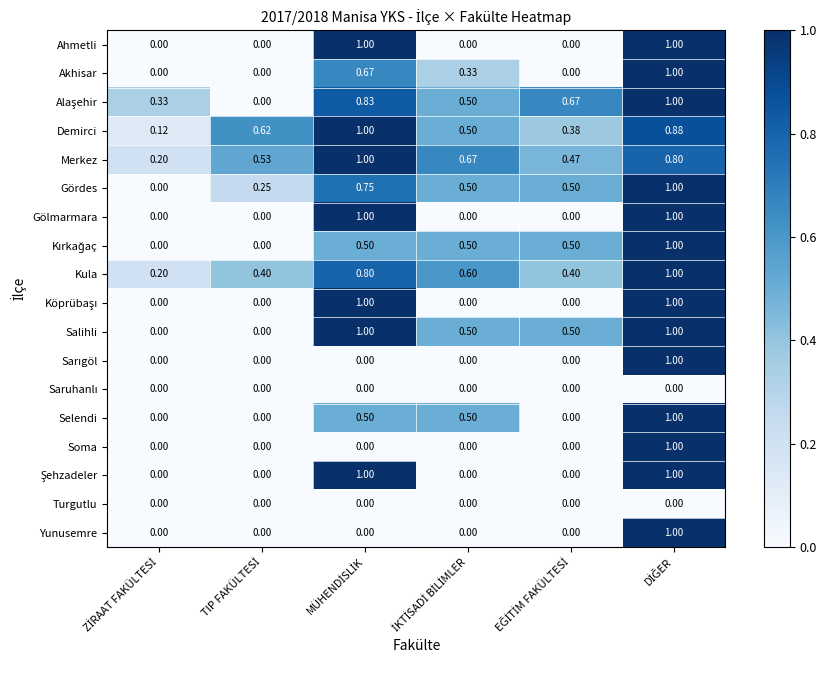

Which series has the largest total across all categories?

Merkez